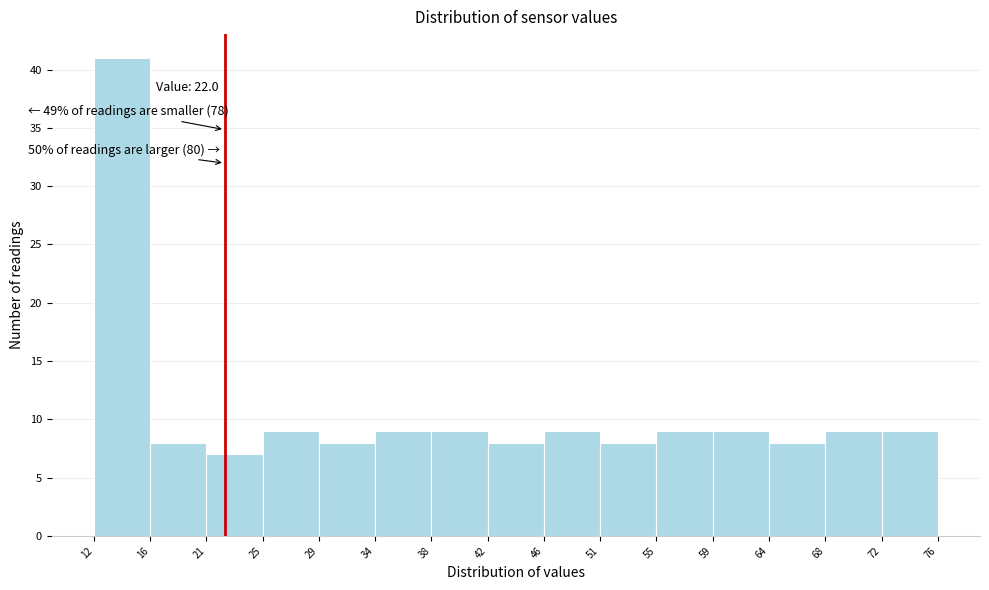

Over which range of the x-axis is the bar tallest?

12 to 16